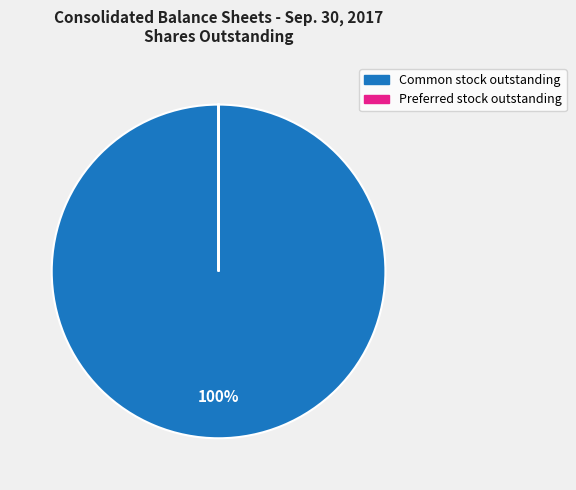

To the nearest percent, what is the difference between the largest and smallest slice percentages?

100%